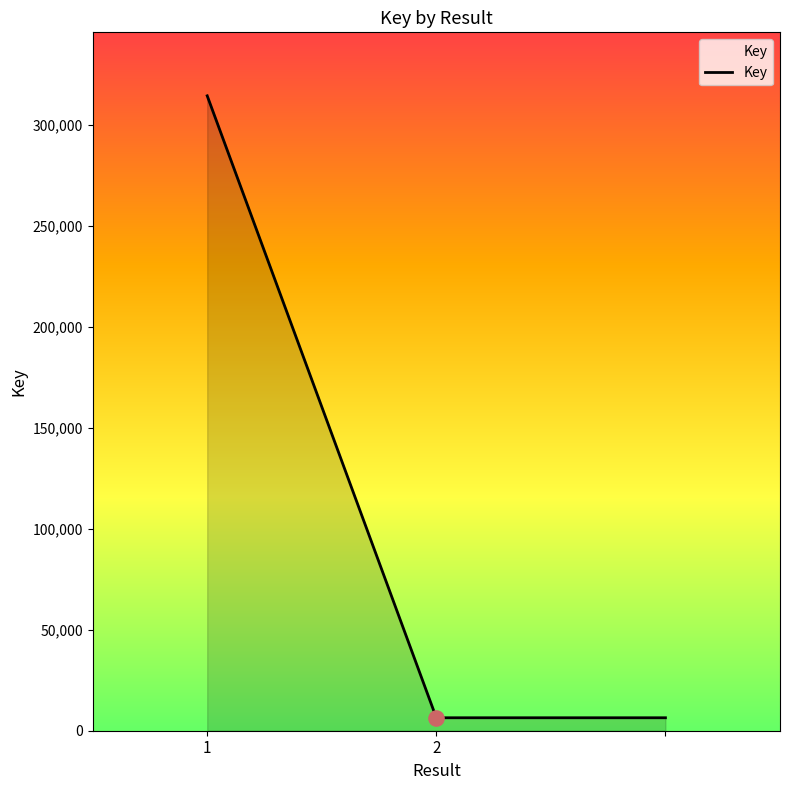

What is the greatest value displayed?

314351